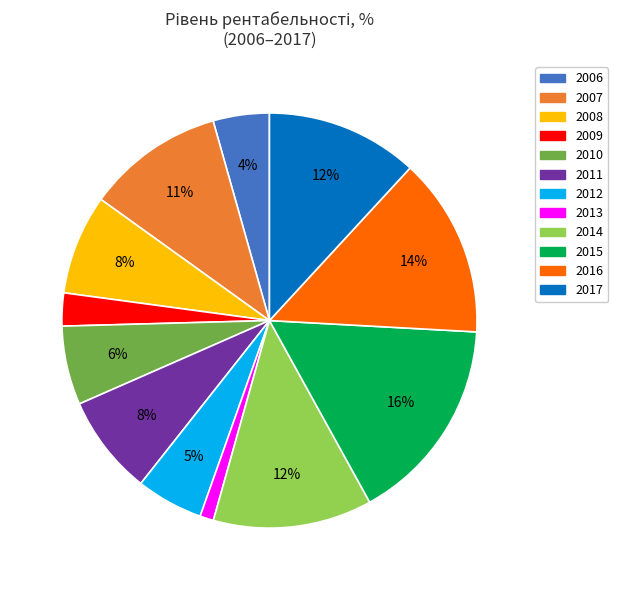

What is the smallest slice in the pie chart?

2013